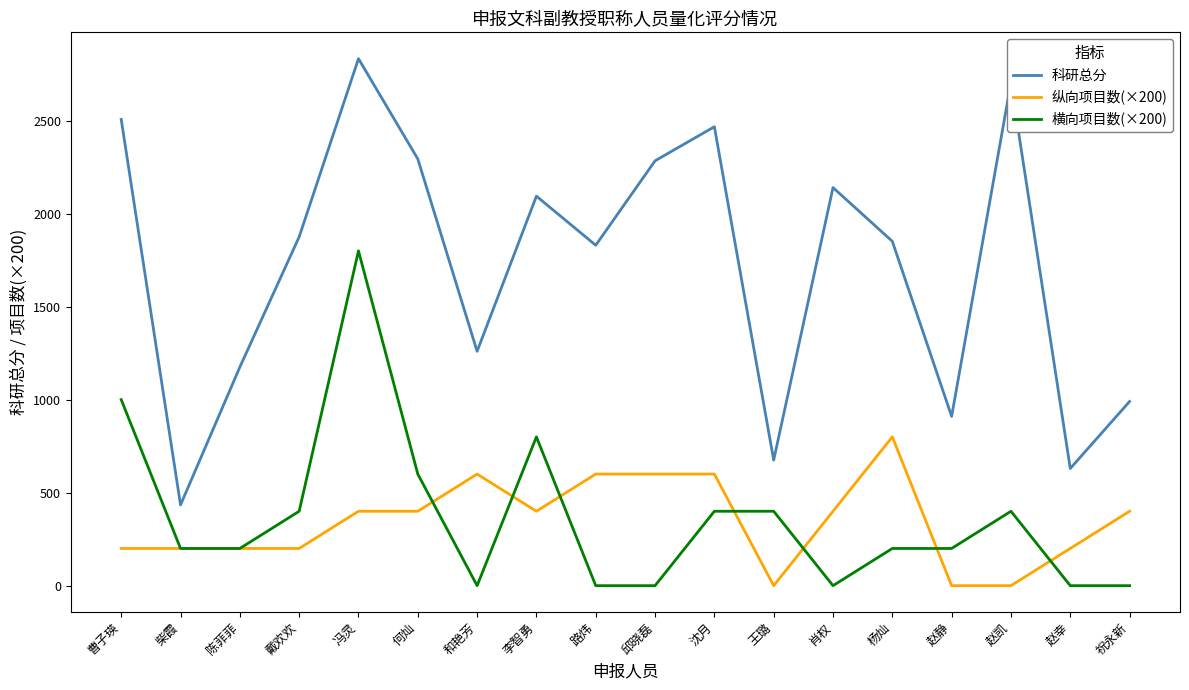

Which series has the widest spread of values?

科研总分